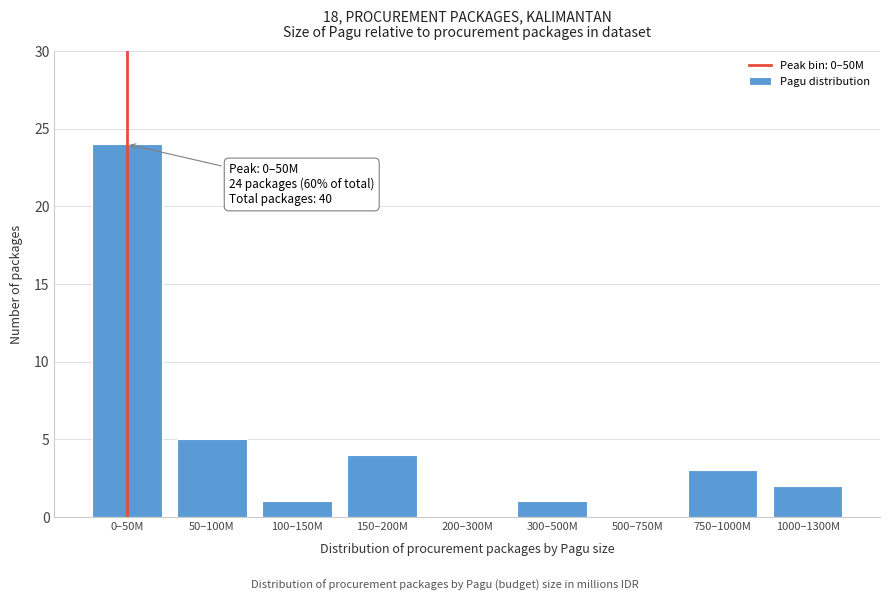

Reading left to right, transcribe all the data shown in this chart.

0–50M=24	50–100M=5	100–150M=1	150–200M=4	200–300M=0	300–500M=1	500–750M=0	750–1000M=3	1000–1300M=2